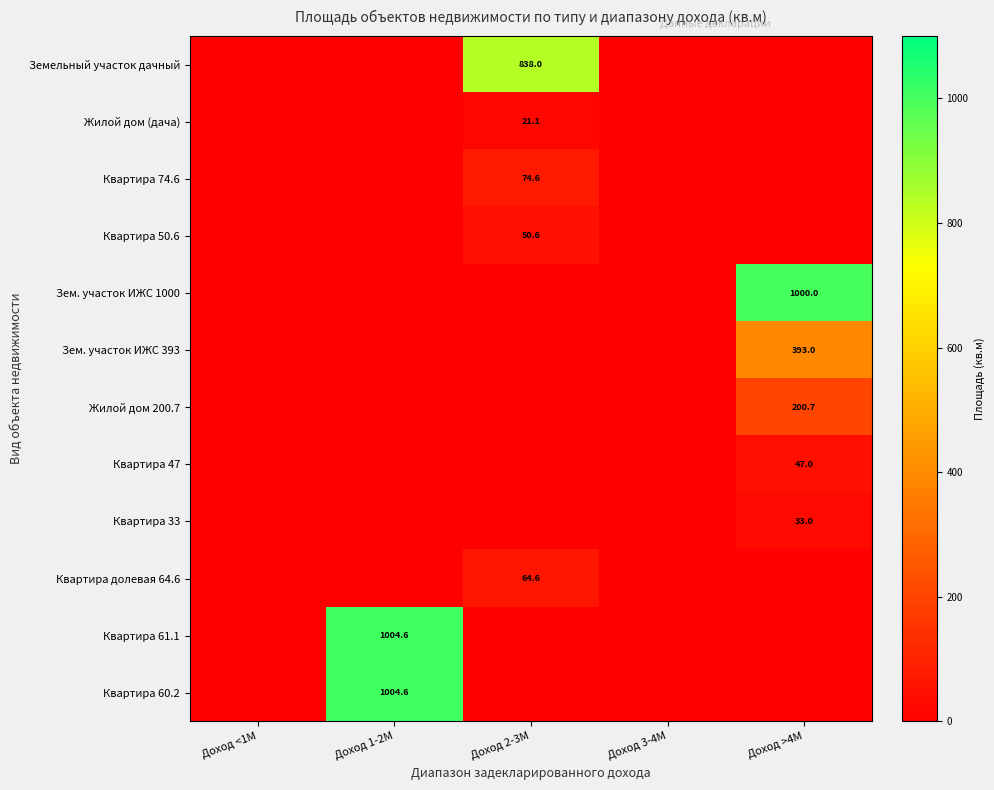

The Жилой дом 200.7 series shows 297.0 at Доход >4M. True or false?

False